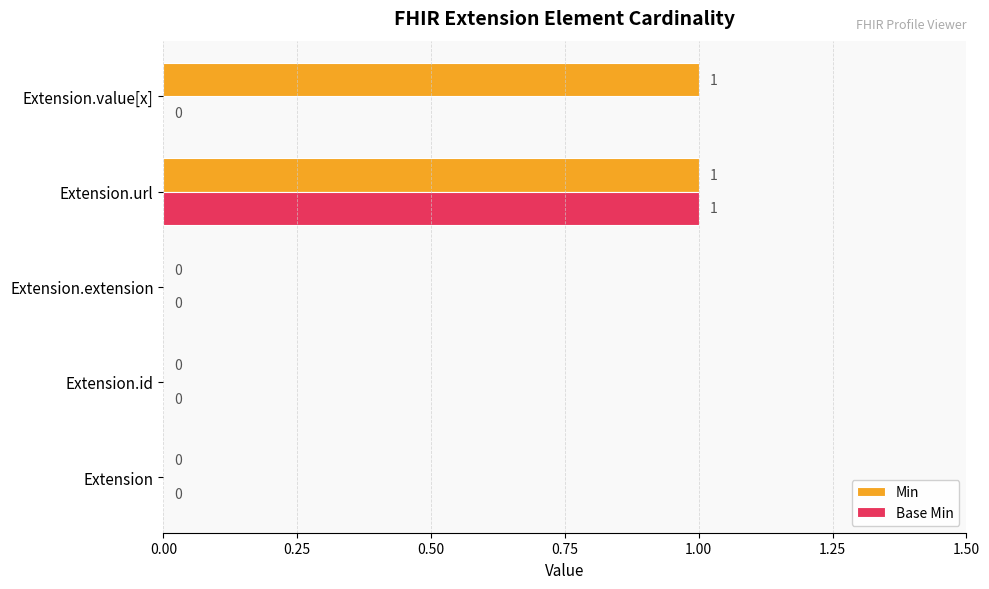

How many Base Min values are between 0 and 1?

5